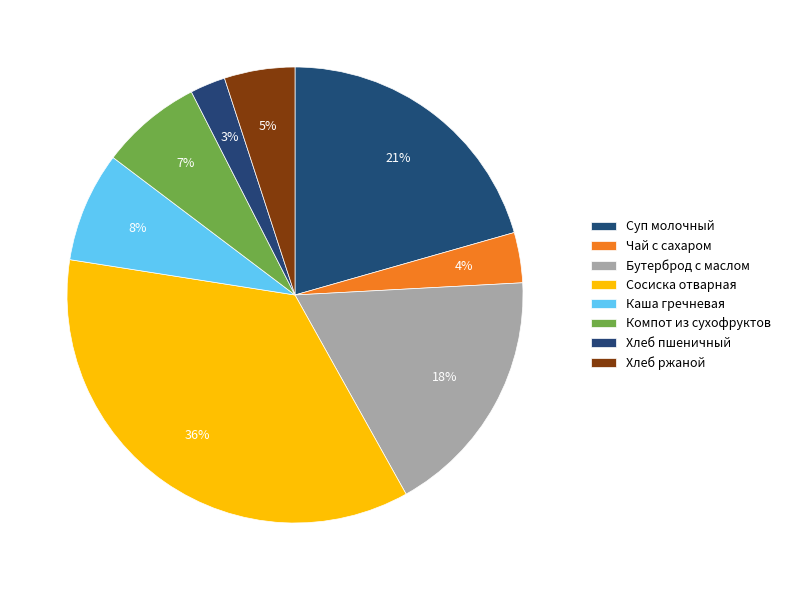

Count the number of slices in the pie.

8